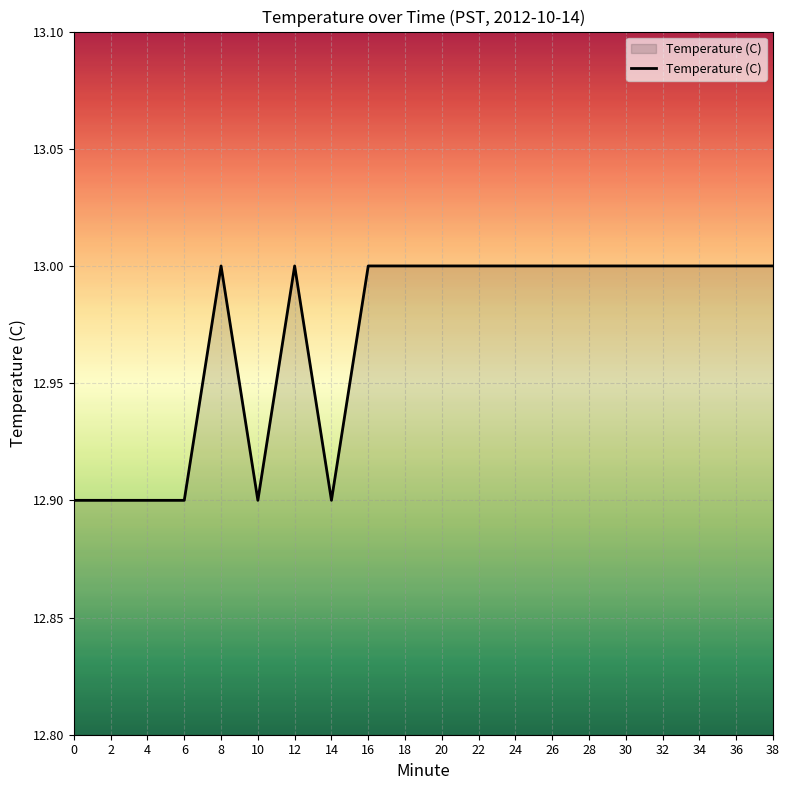

The chart shows a value of 21.7 at 18. True or false?

False